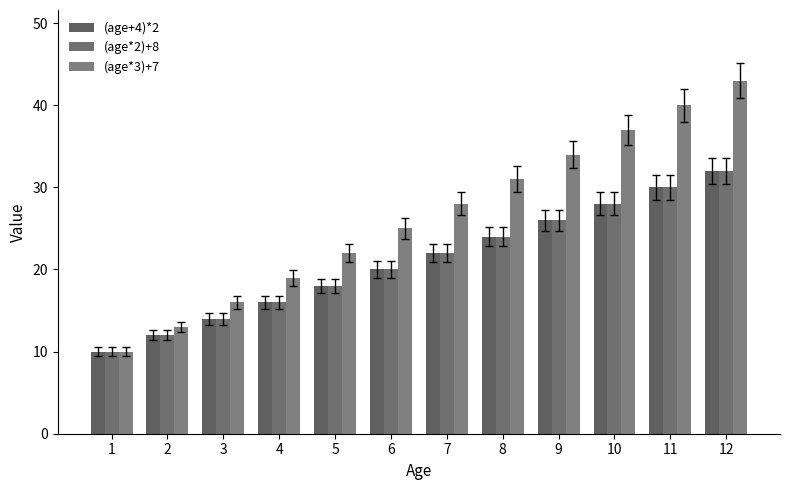

How many bars are there in total?

36